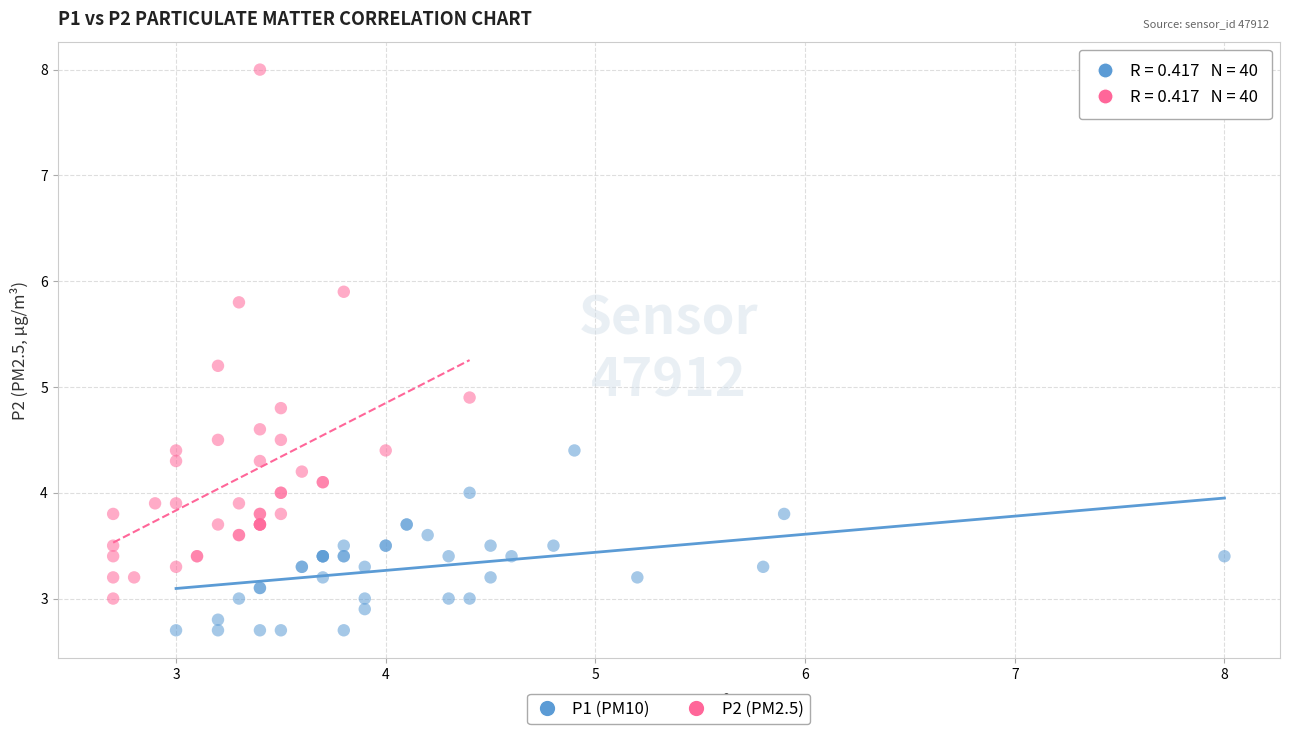

Which series reaches the minimum Y coordinate?

P1 (PM10)